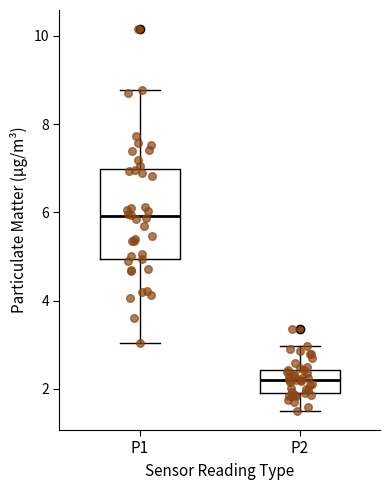

Comparing the boxes themselves (not the whiskers), which one is the tallest?

P1